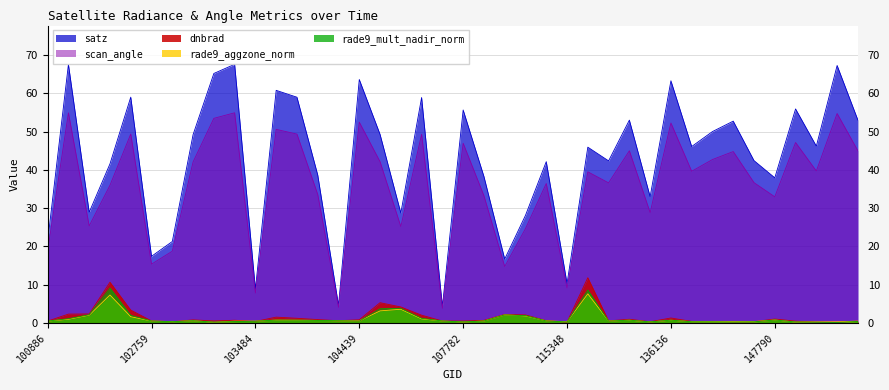

What is the total value across all series at 101640?

104.5